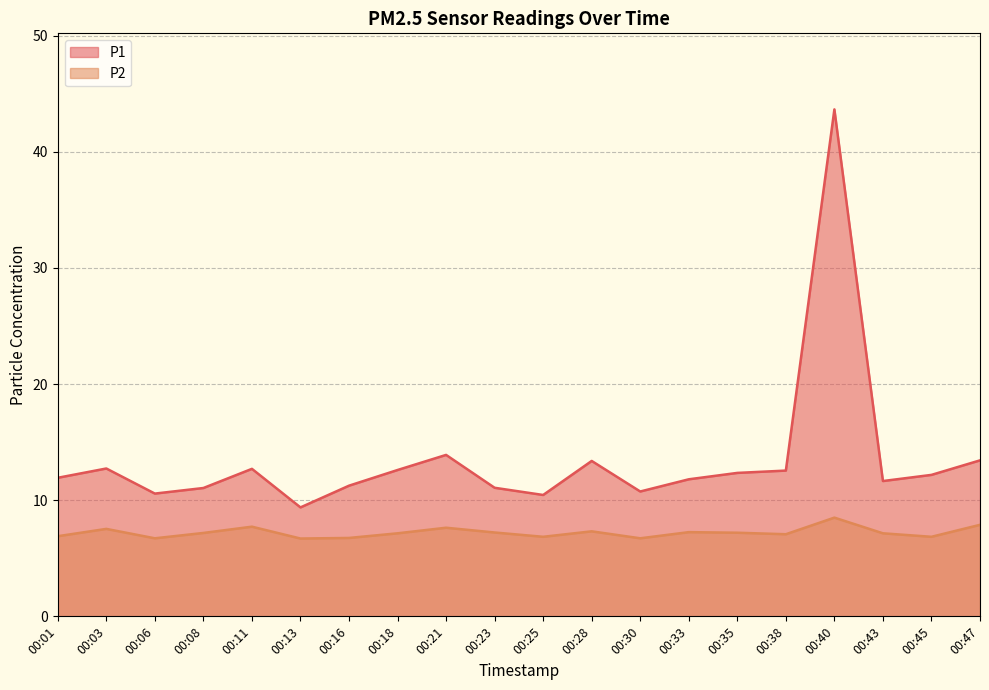

At how many categories does at least one series exceed 30?

1